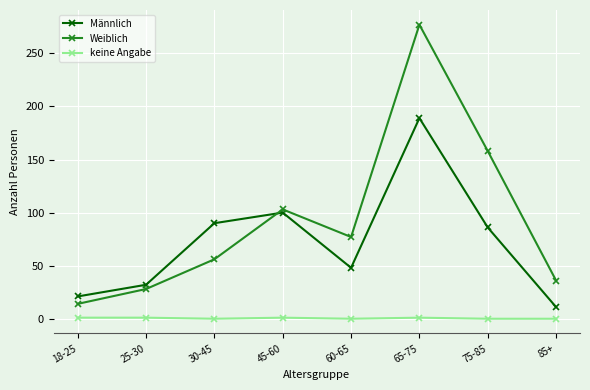

Is it true that Weiblich equals 77 at 60-65?

True